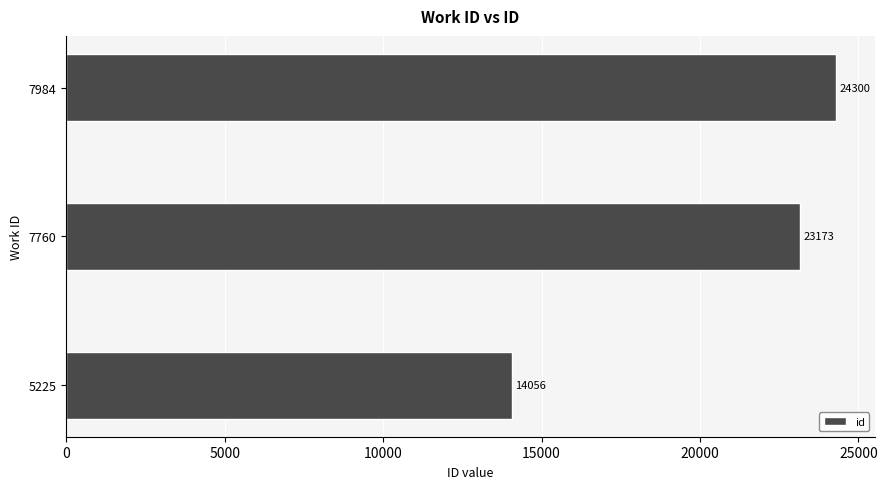

True or false: the data shows 10918 at 7760.

False